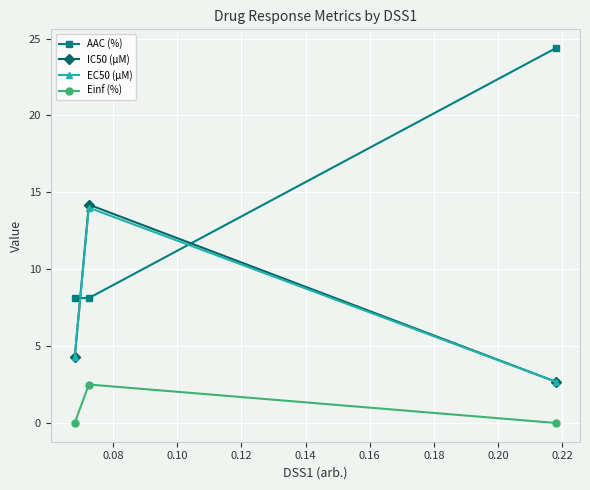

At how many categories does at least one series exceed 22?

1